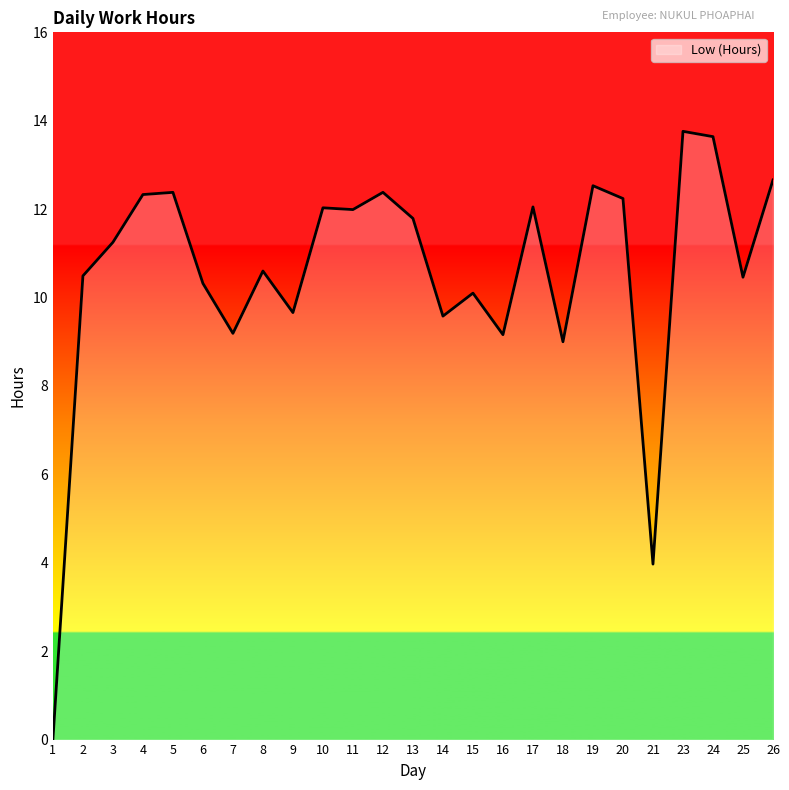

What is the difference between the maximum and minimum values?

13.8